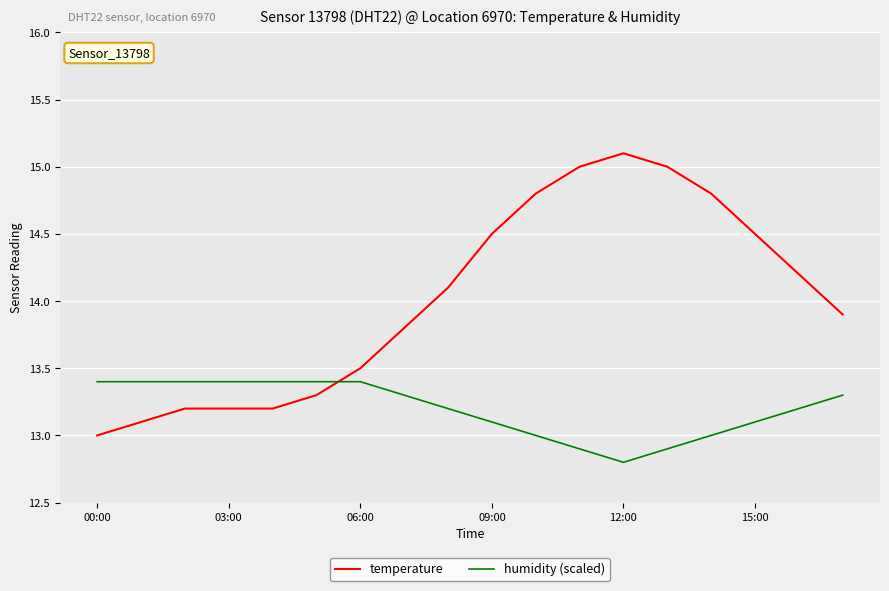

At how many categories does at least one series exceed 13?

18